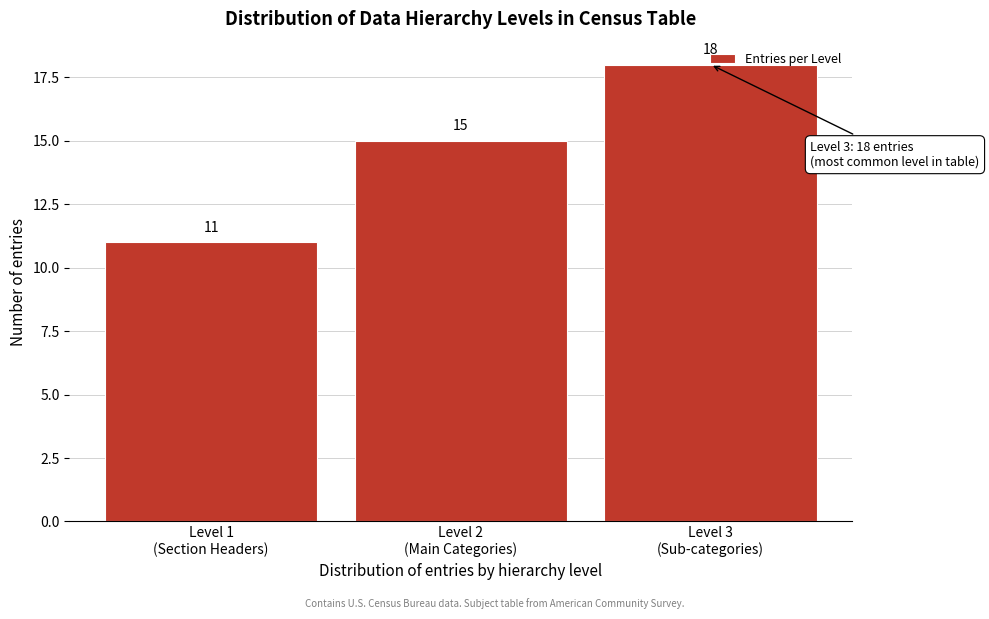

How many values are between 11 and 18?

3